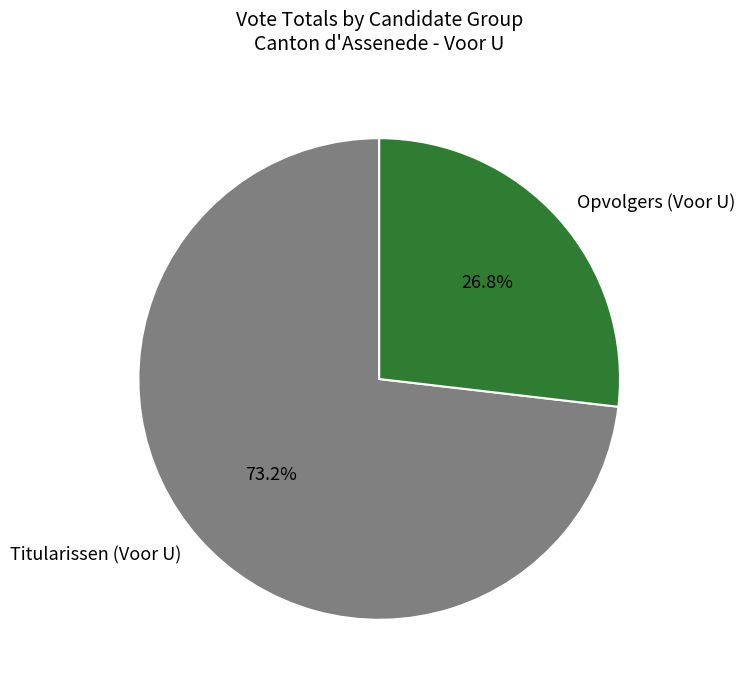

What is the total percentage of Titularissen (Voor U) and Opvolgers (Voor U)?

100.0%